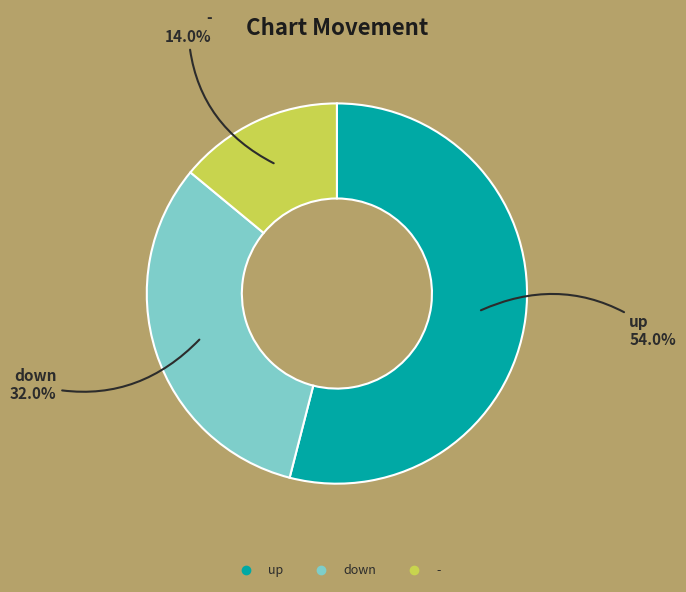

Combined, do up and down account for over 50%?

Yes